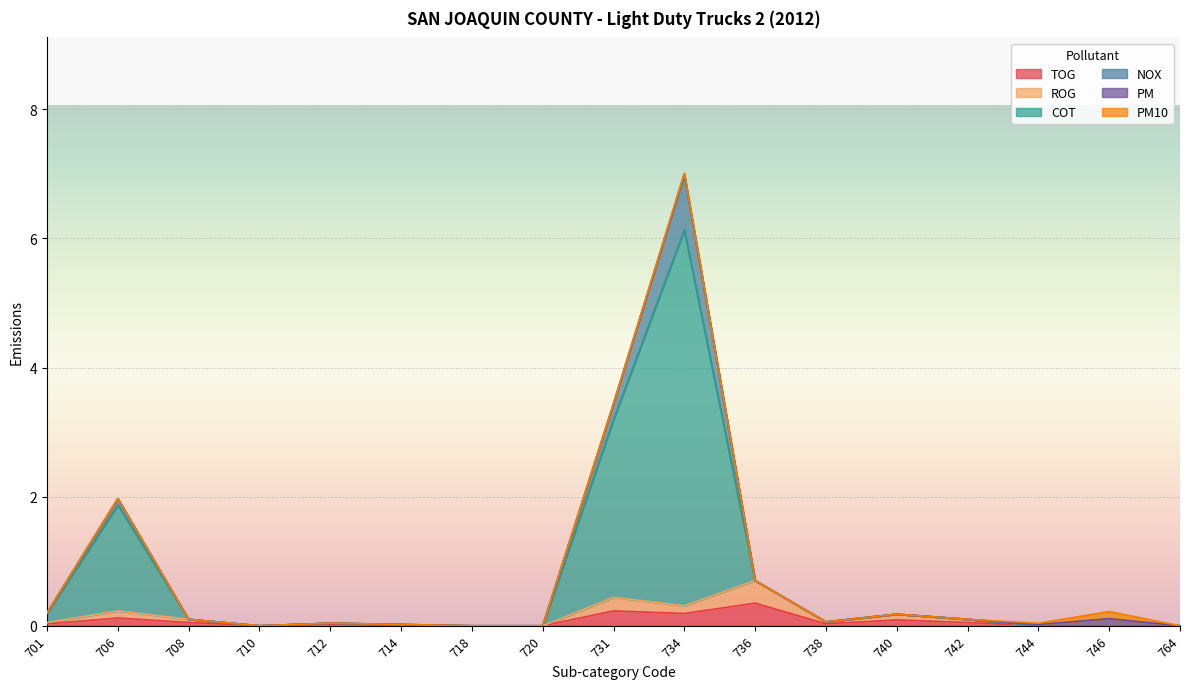

How many positive values does the ROG series have?

11